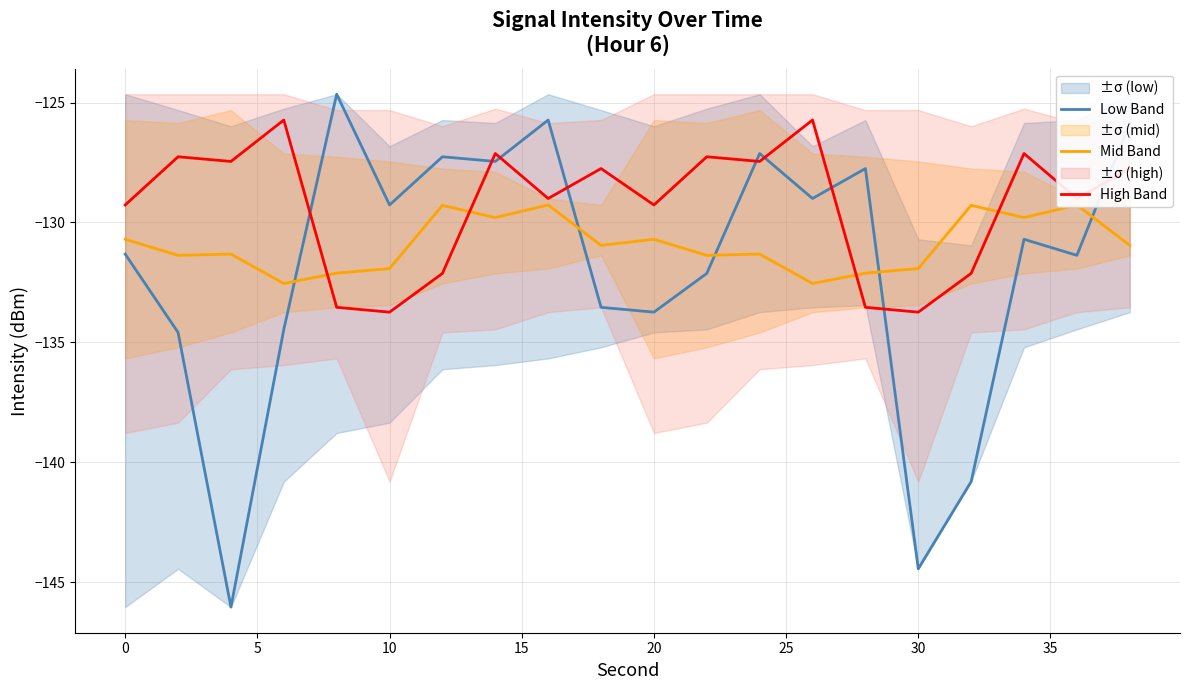

The High Band series shows -129.3 at −5. True or false?

True